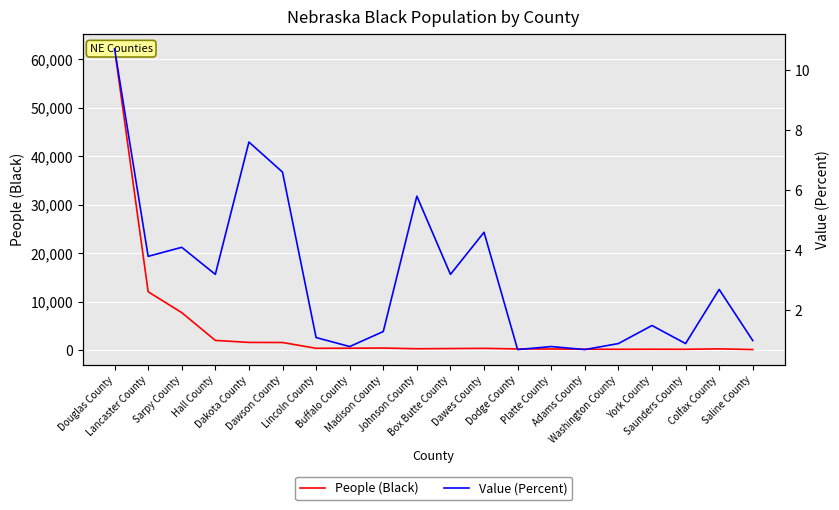

Where does the Value (Percent) series first go above 2?

Douglas County